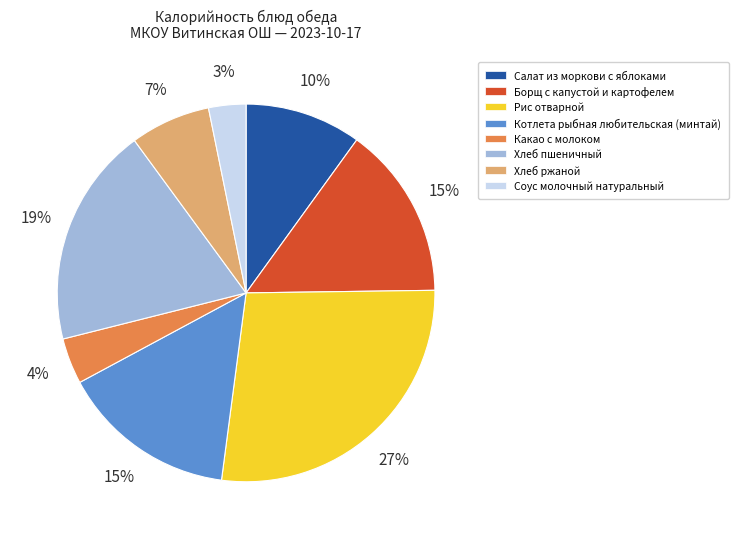

To the nearest percent, what is the difference between the largest and smallest slice percentages?

24%